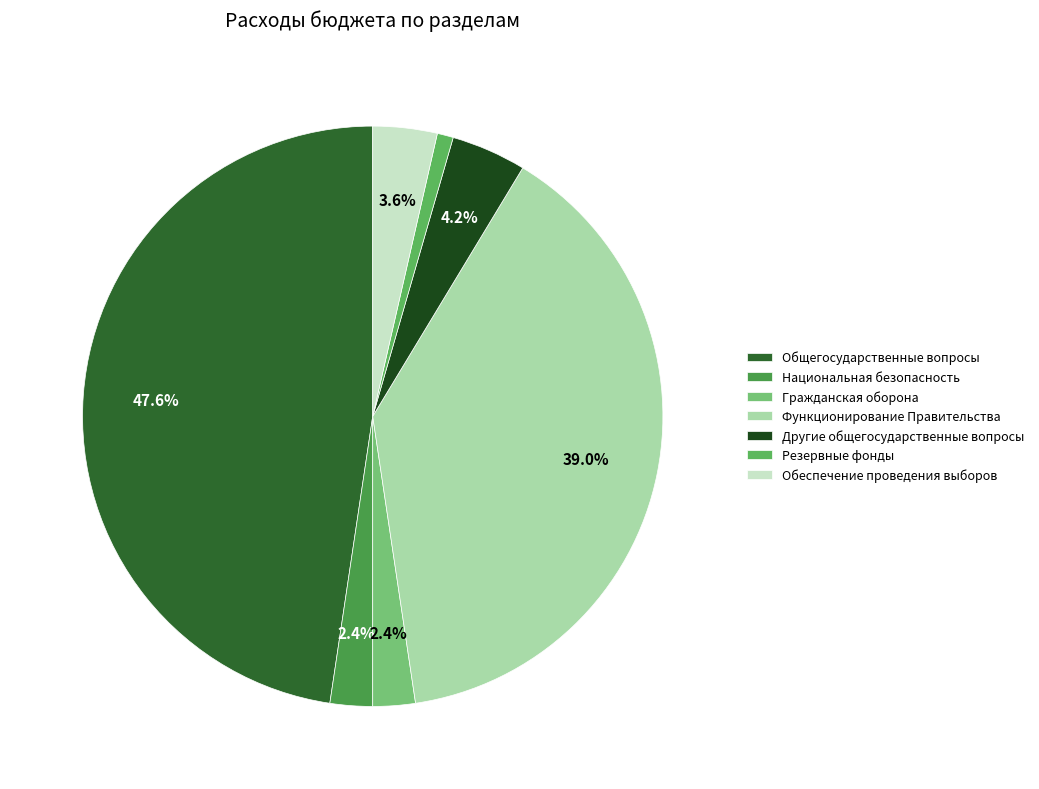

How many segments does this pie chart have?

7